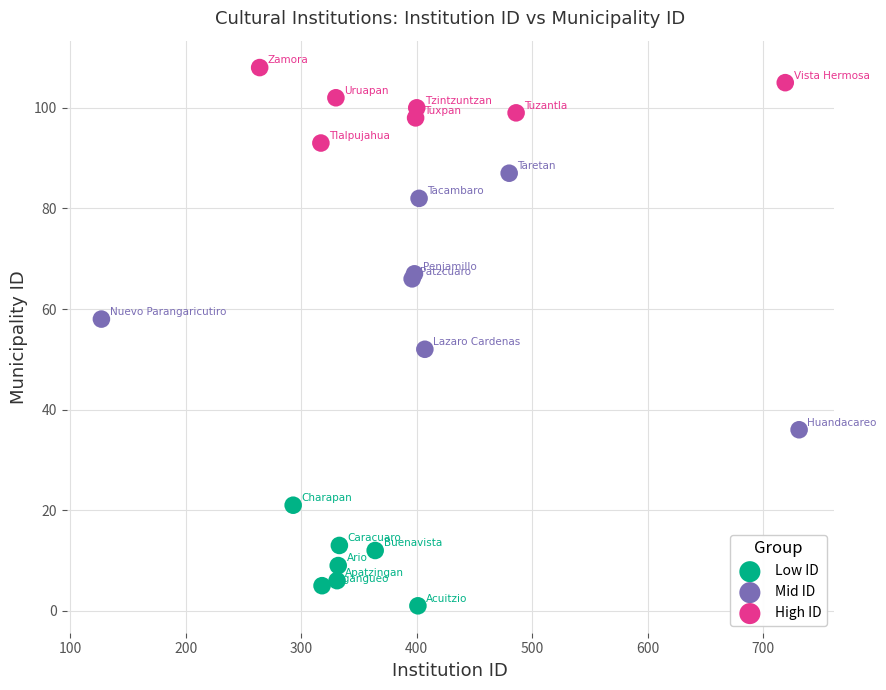

Which series has the widest spread of Y values?

Mid ID